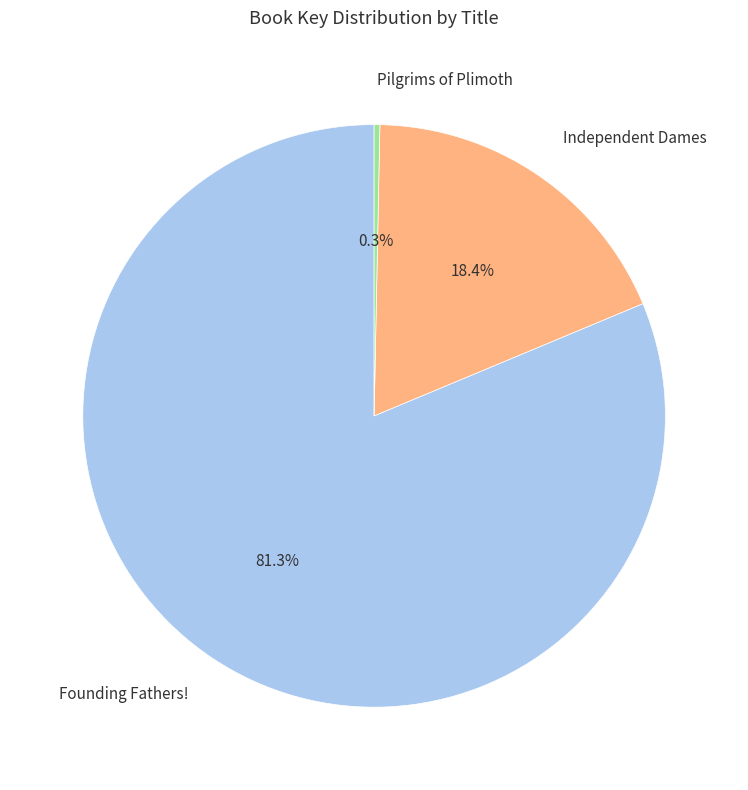

Do Pilgrims of Plimoth and Independent Dames together represent more than half of the pie?

No